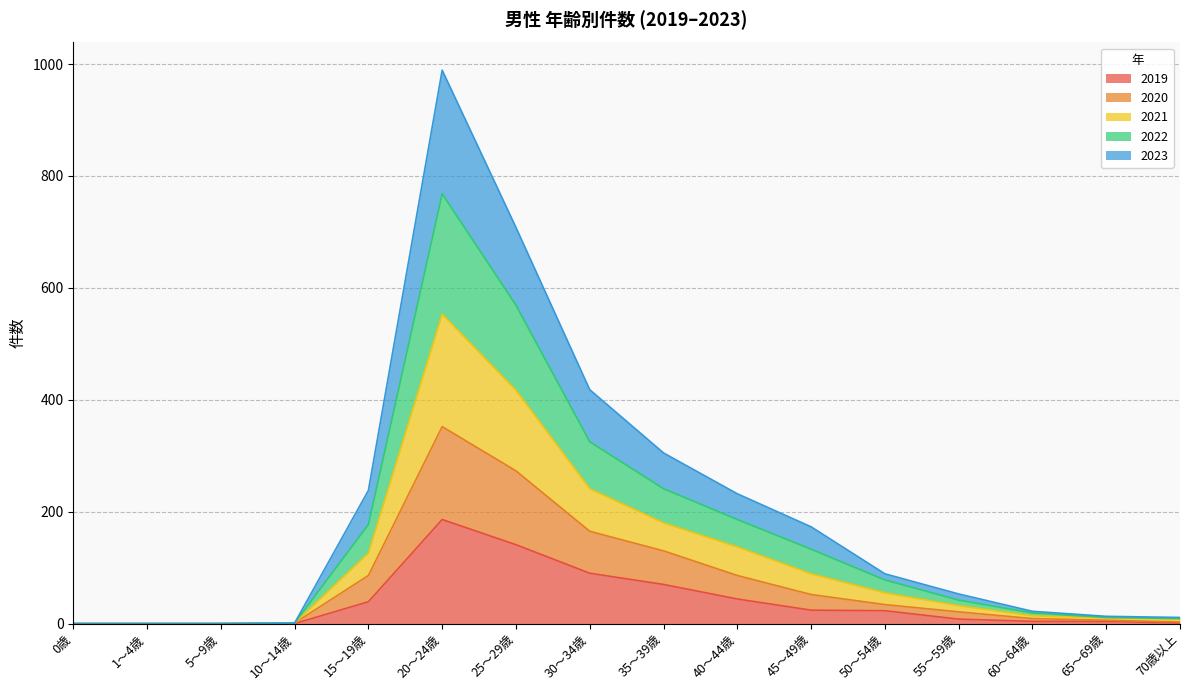

The 2020 series shows 3 at 60～64歳. True or false?

False